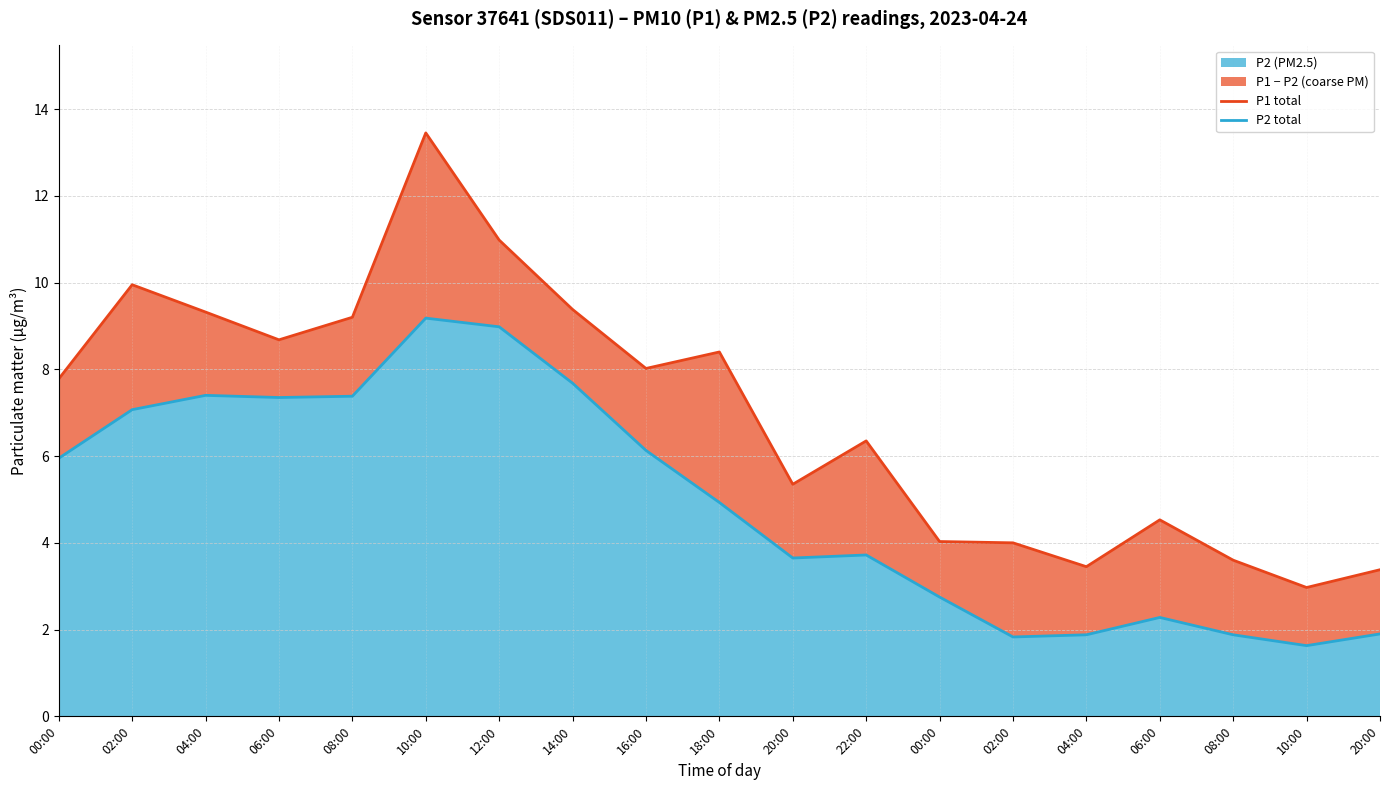

How many values in the P2 total series are below 4?

9